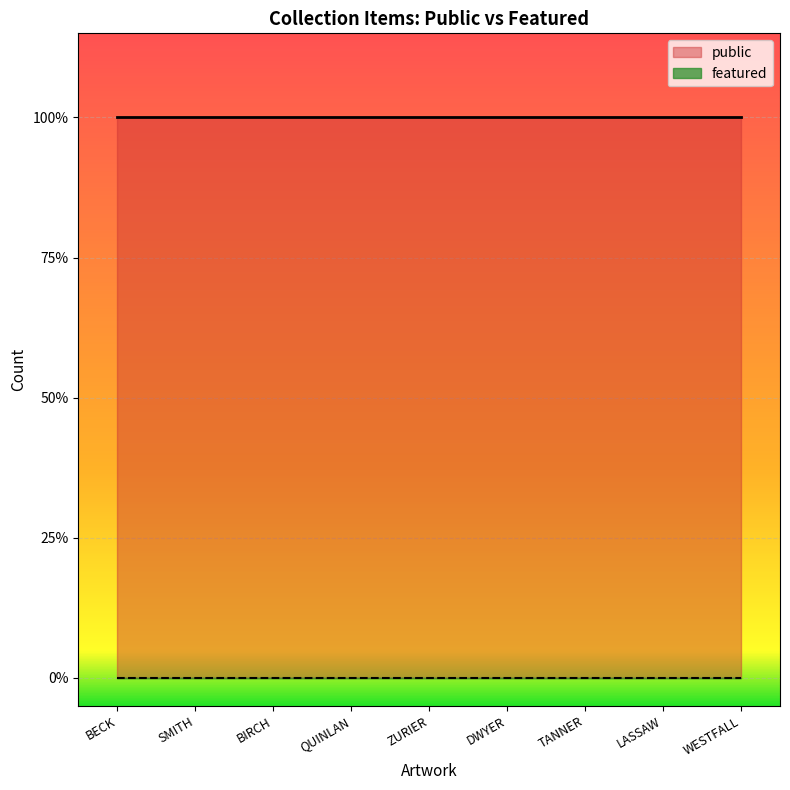

At which category is the sum across all series the highest?

BECK